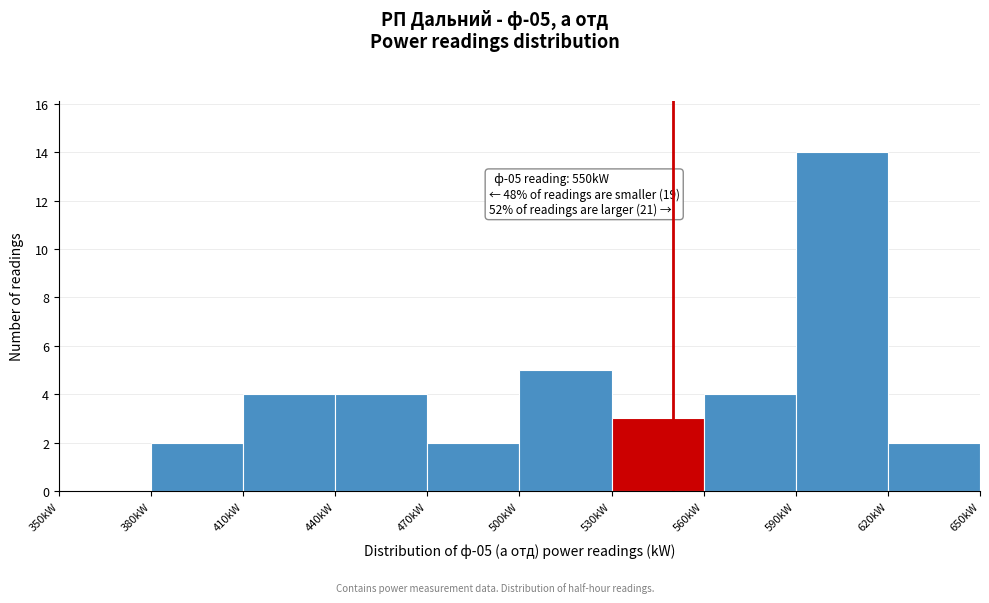

Over which range of the x-axis is the bar tallest?

590 to 620